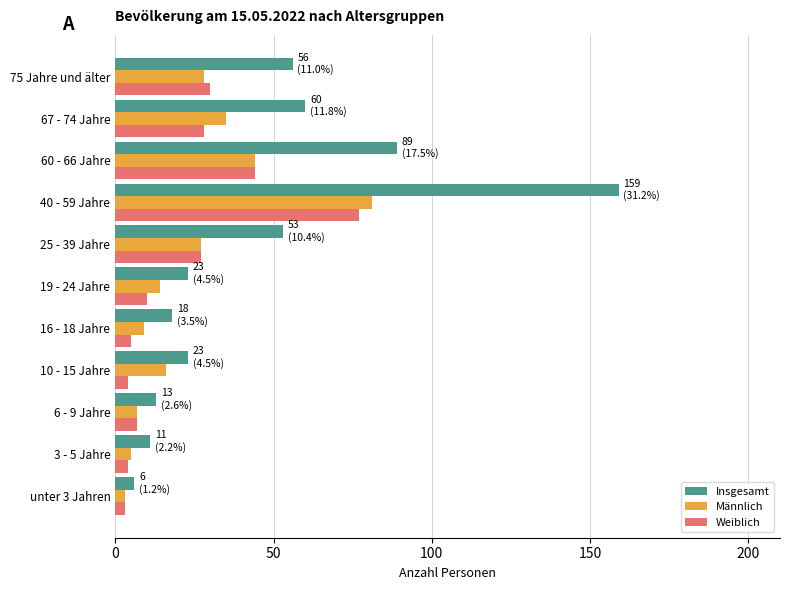

Which series has the widest spread of values?

Insgesamt